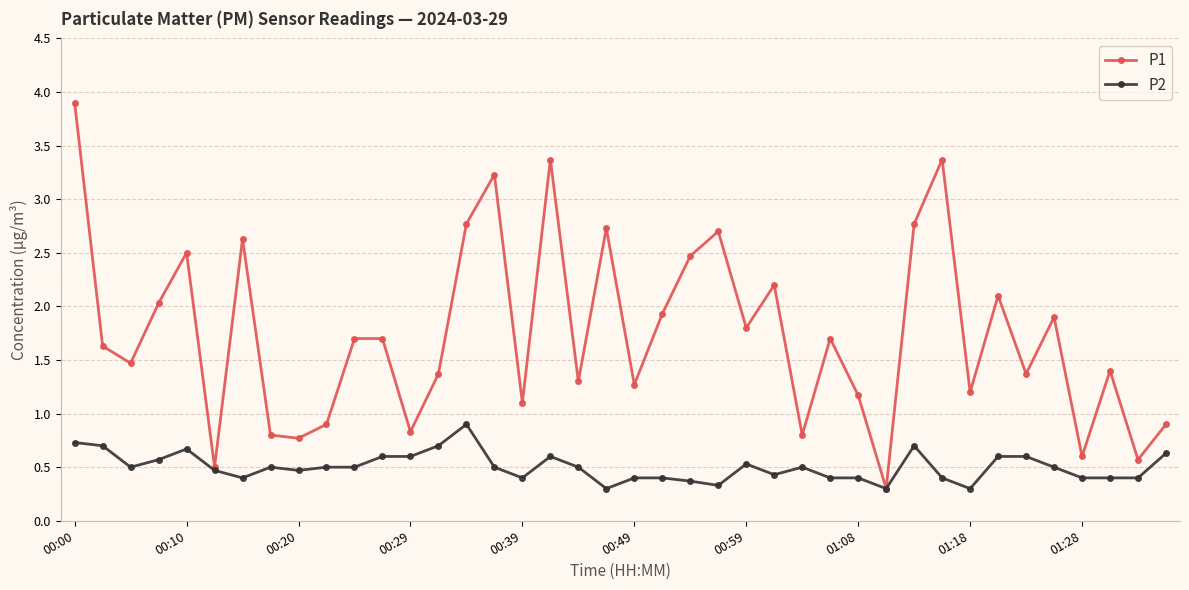

How many categories are shown in the chart?

40